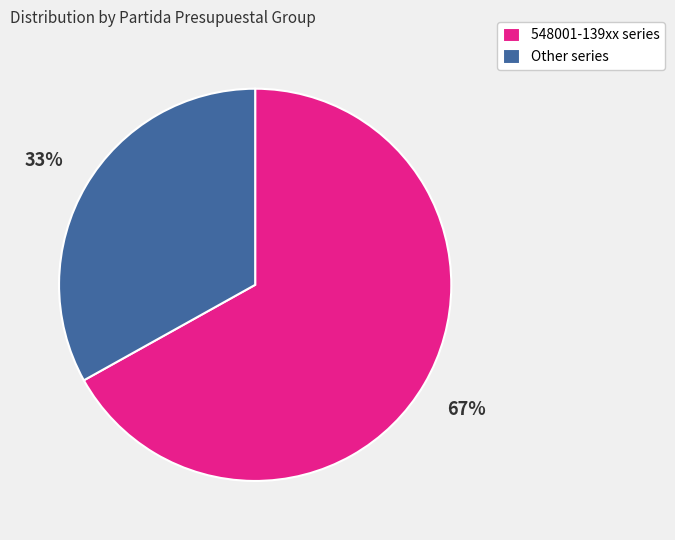

Is there any slice that represents more than half of the pie?

Yes